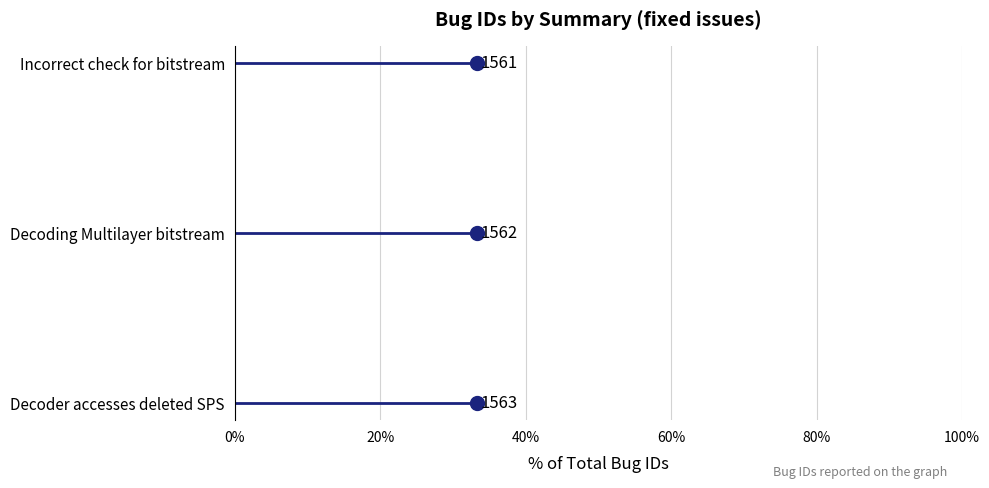

Reading left to right, what are all the values shown in this chart?

1563	1562	1561